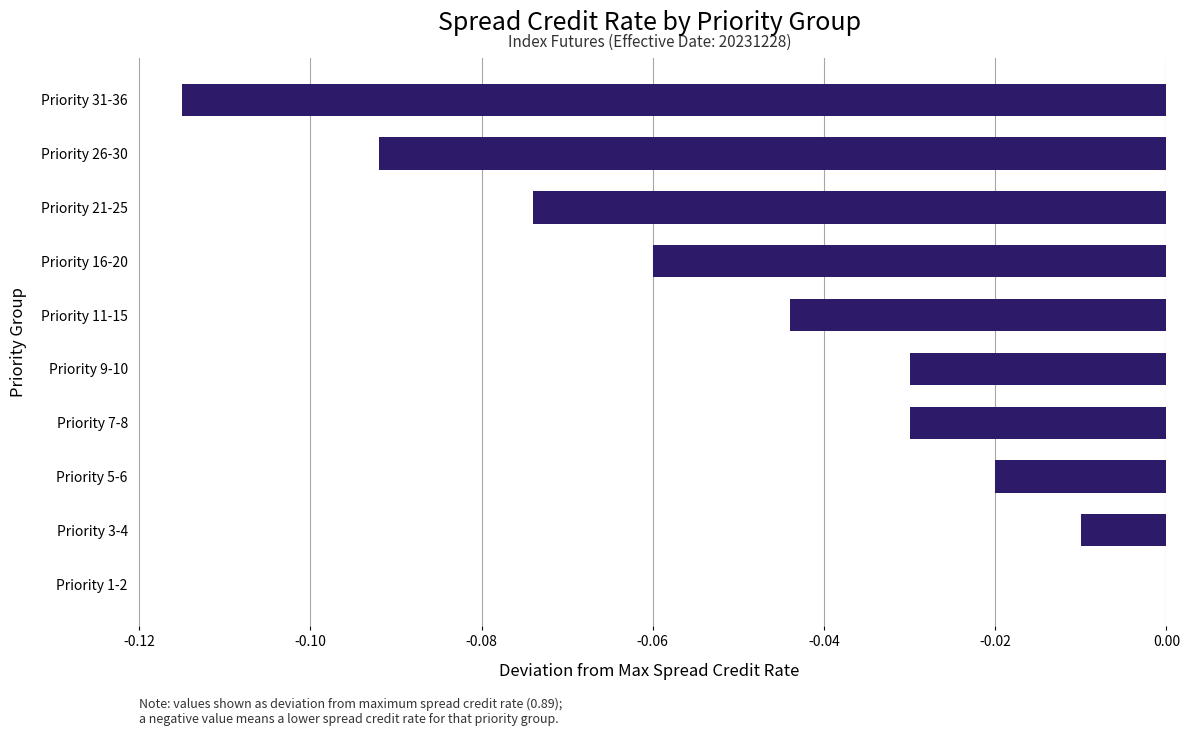

Which has a higher value, Priority 5-6 or Priority 21-25?

Priority 5-6